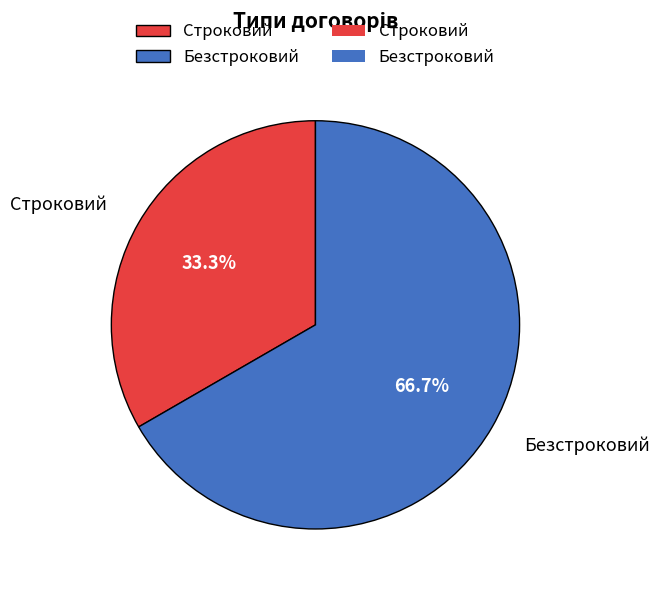

Is the sum of Безстроковий and Строковий greater than half?

Yes